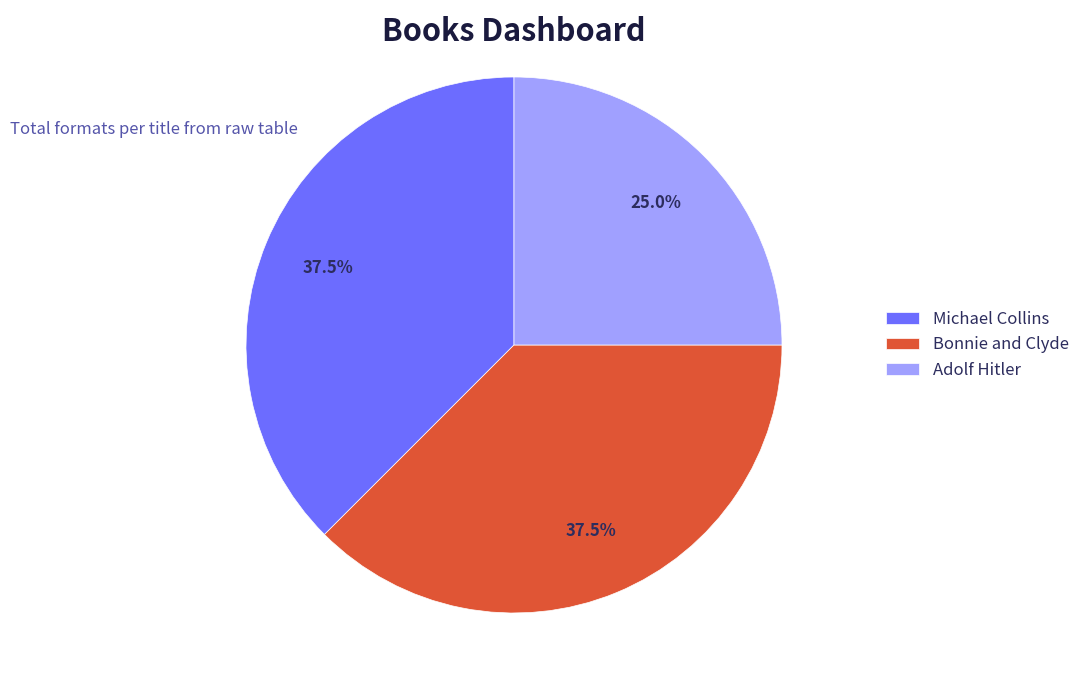

What is the ratio of the value at Adolf Hitler to the value at Bonnie and Clyde?

0.7